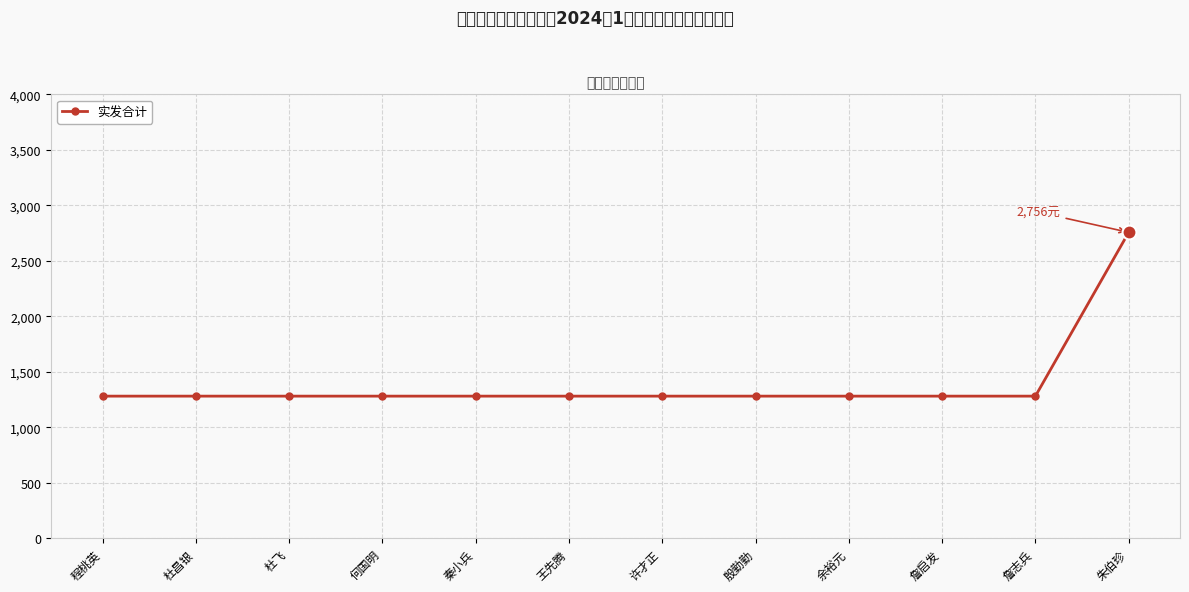

How many lines are shown in the chart?

1